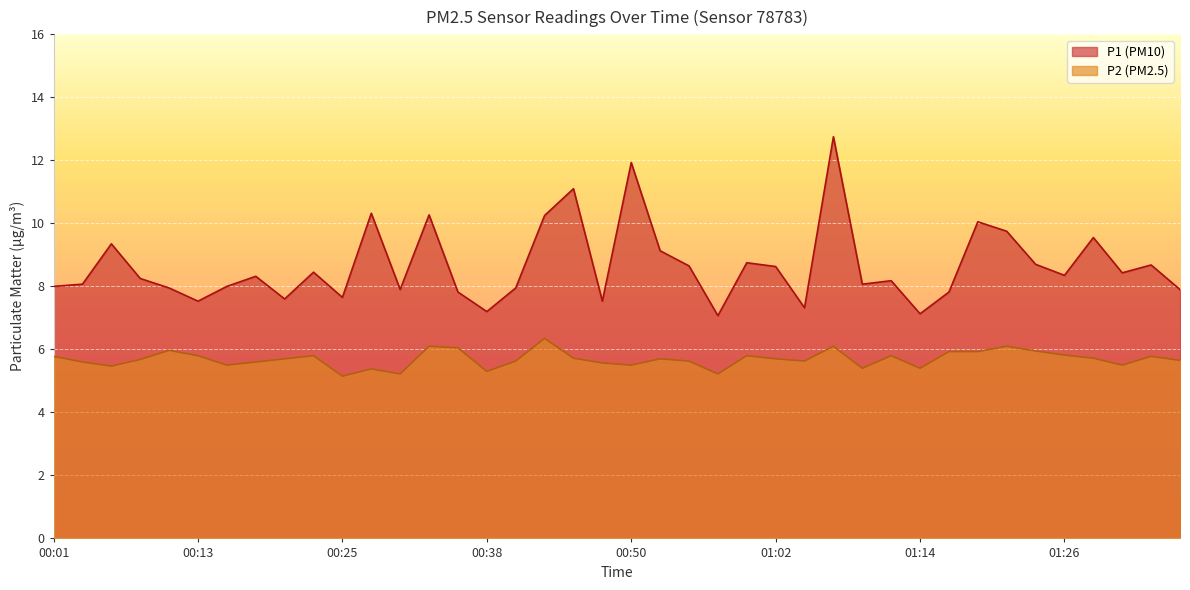

True or false: P1 and P2 intersect in this chart.

False